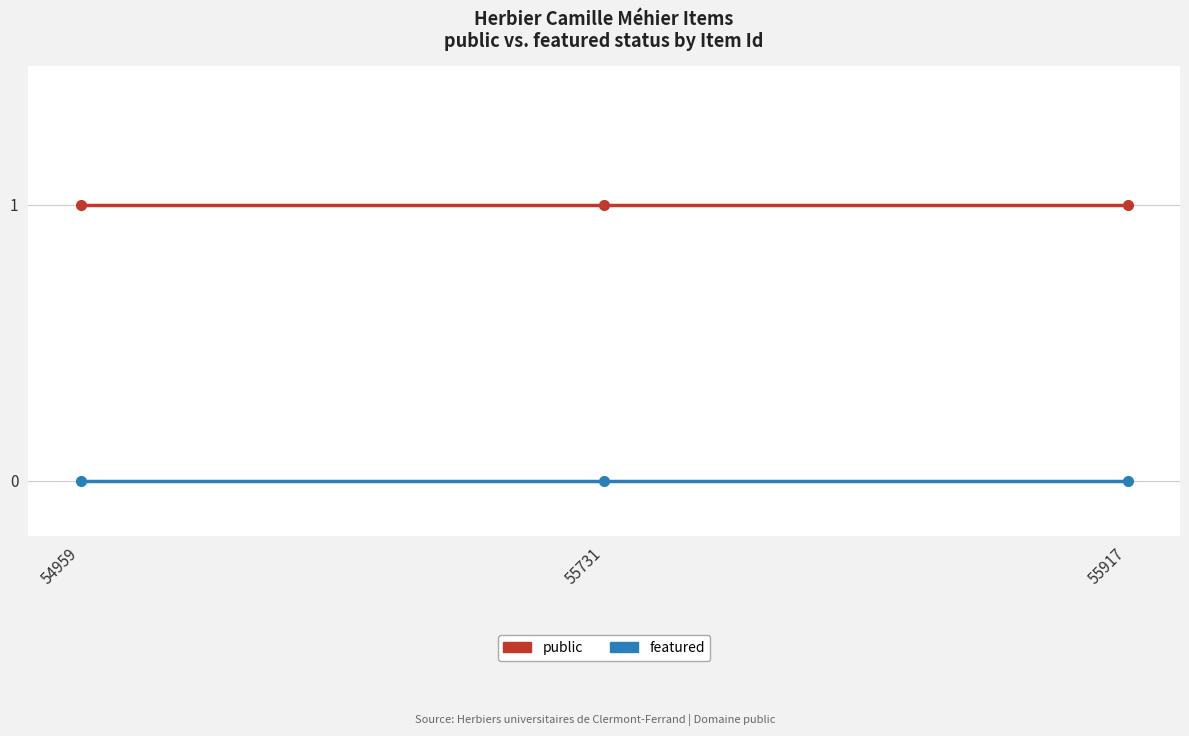

What is the spread (max minus min) of values at 55917?

1